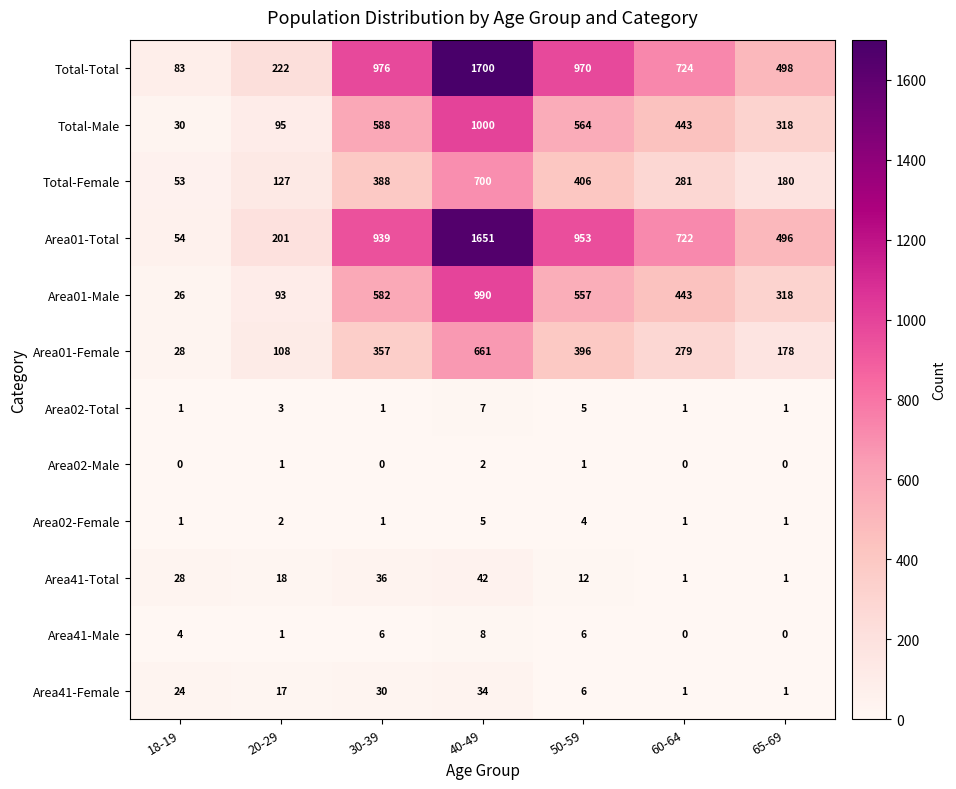

List the series in order of their peak value, highest first.

Total-Total, Area01-Total, Total-Male, Area01-Male, Total-Female, Area01-Female, Area41-Total, Area41-Female, Area41-Male, Area02-Total, Area02-Female, Area02-Male